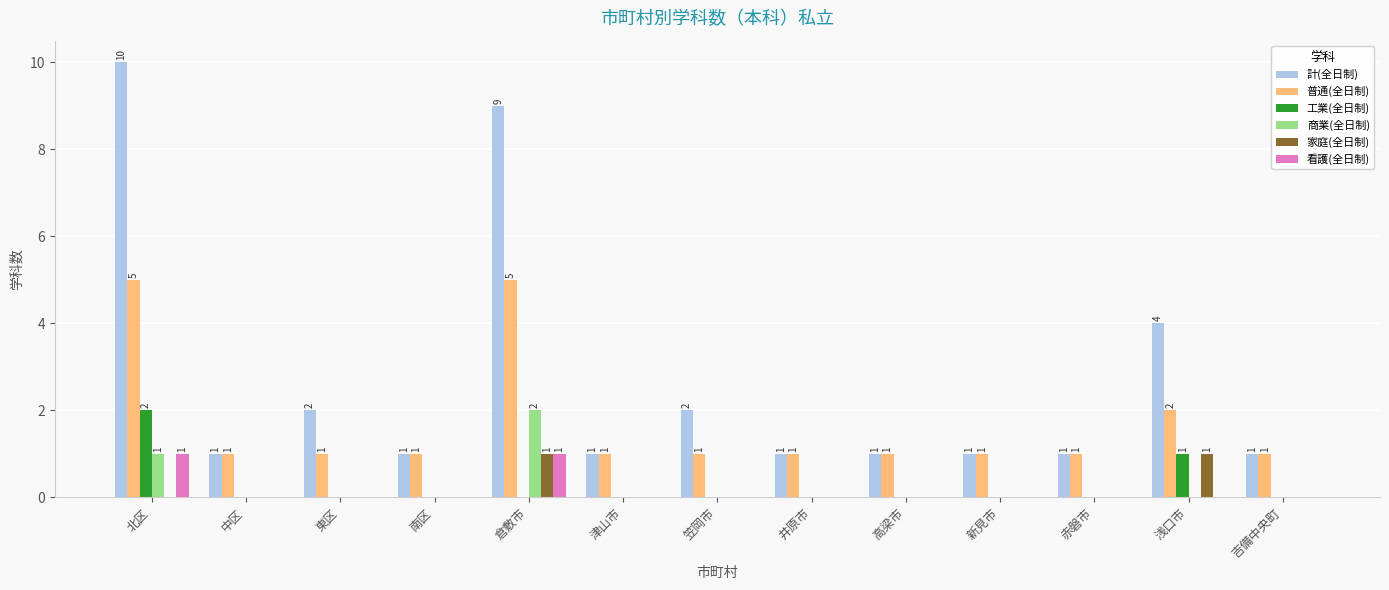

True or false: 家庭(全日制) has a value of 0 at 中区.

True